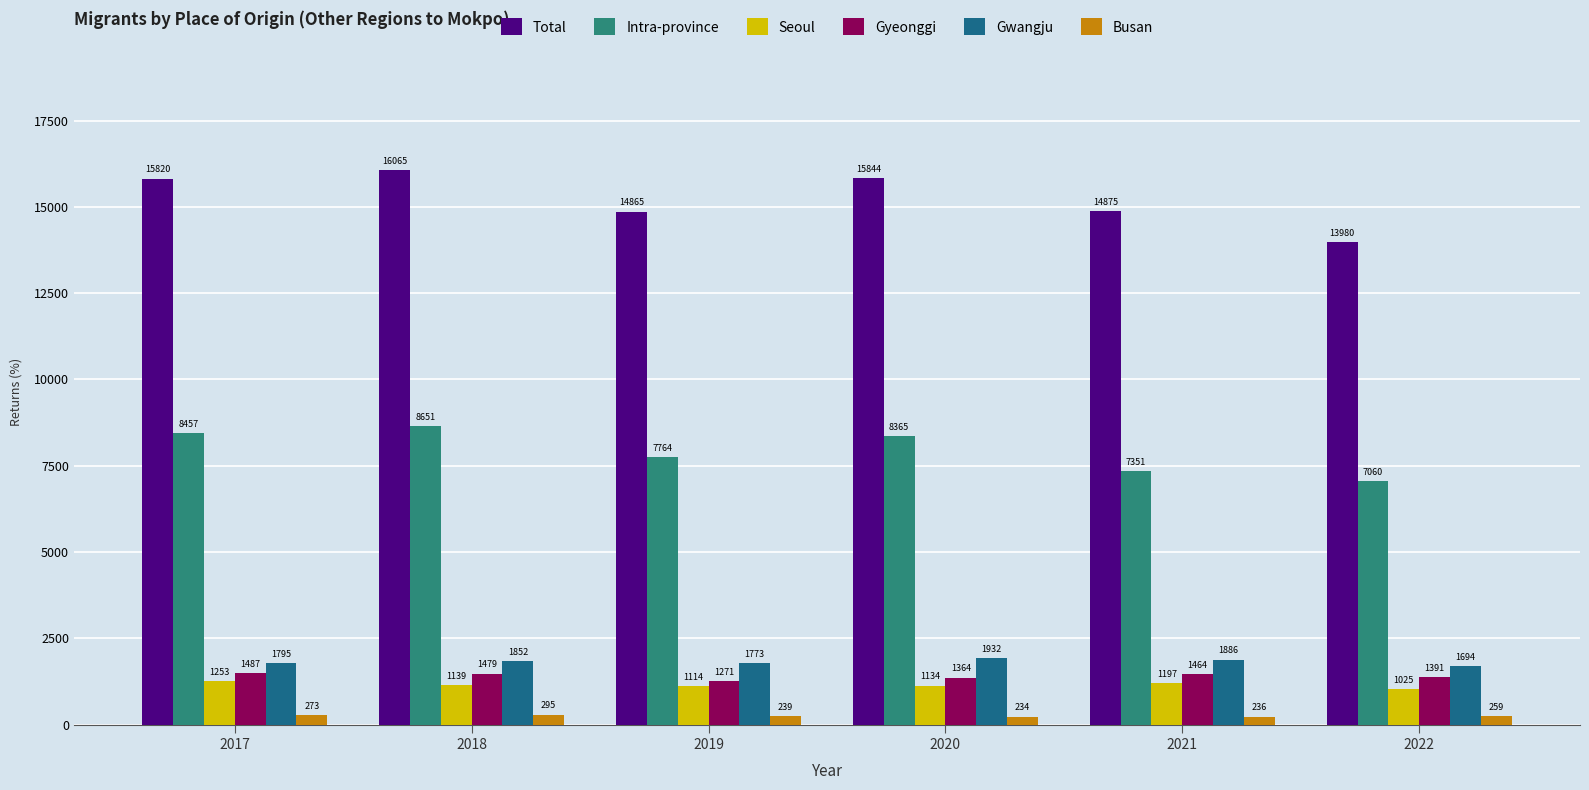

What is the approximate value of Seoul at 2020, to the nearest 5?

1135